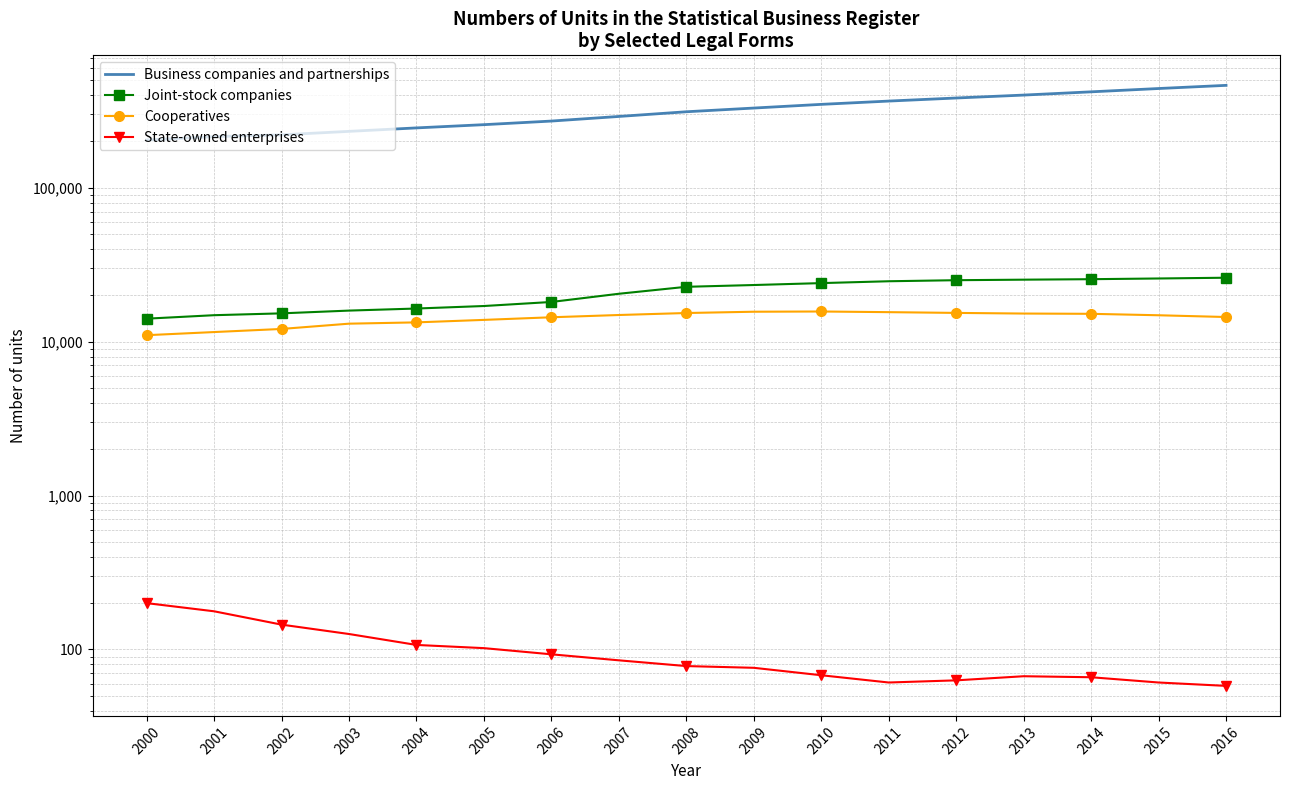

Which series has the largest total across all categories?

Business companies and partnerships